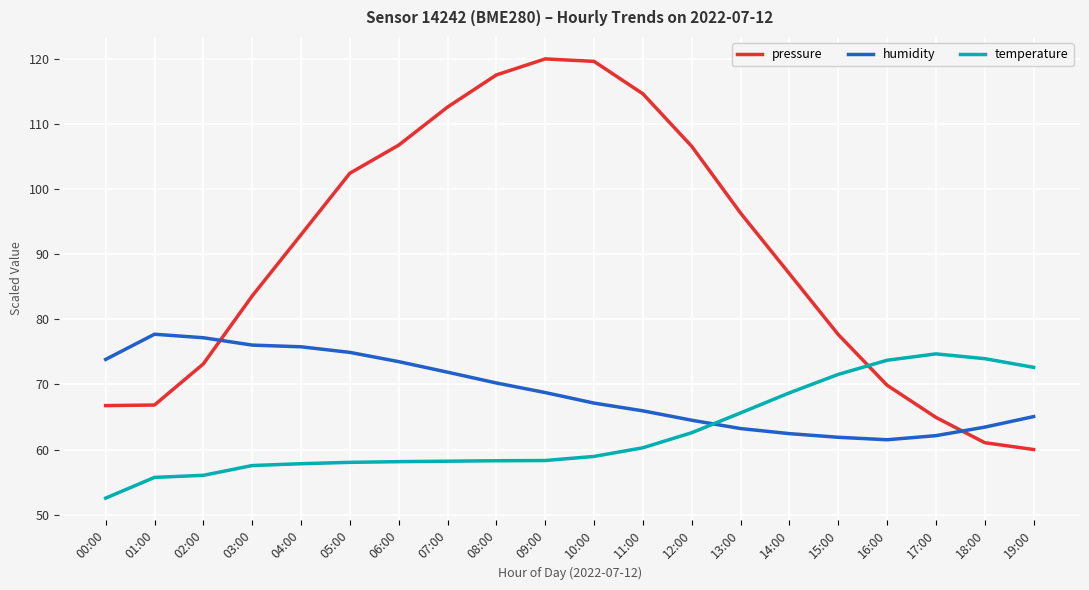

Rank the series by their average value, from highest to lowest.

pressure, humidity, temperature